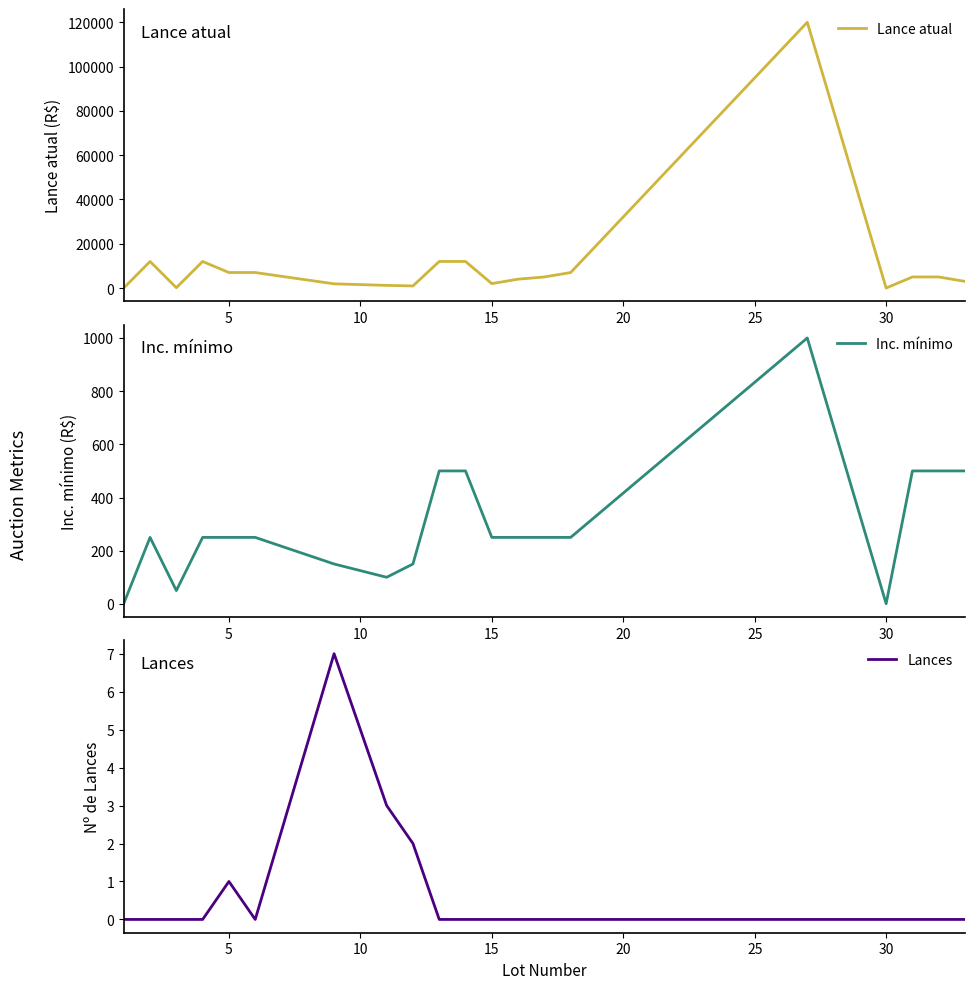

True or false: Lance atual and Lances cross at least once.

False